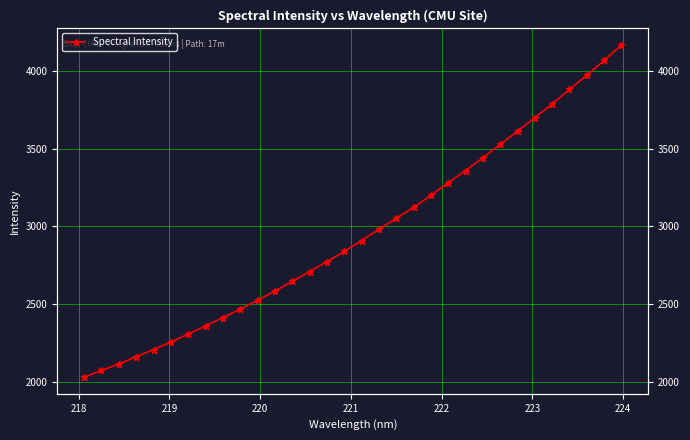

How many lines are shown in the chart?

1